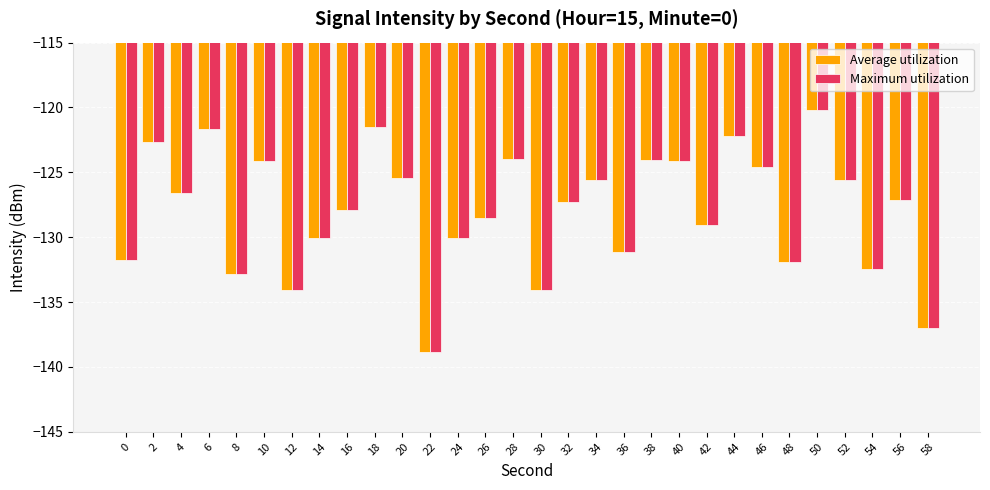

What is the highest value of the Maximum utilization series?

-120.2